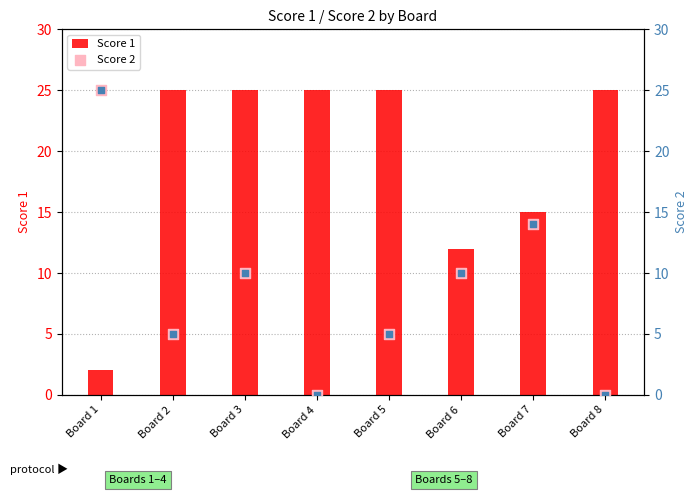

Which series reaches the minimum Y coordinate?

Score 2